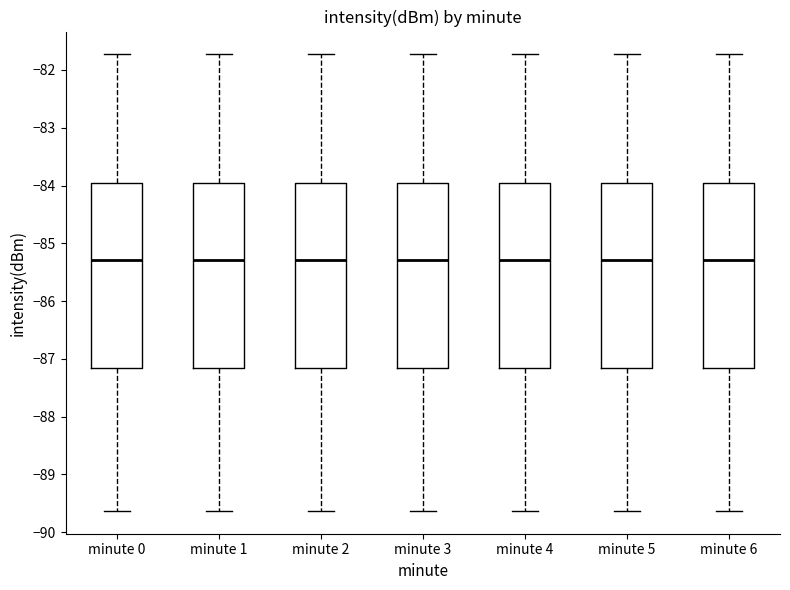

Reading left to right, read every box against the y-axis: the position of its median line, the range the box covers, and the ends of its whiskers. The values are not printed on the chart, so give them approximately, as read against the axis.

minute 0: median -85.3, box -87.2 to -83.9, whiskers -89.6 to -81.7
minute 1: median -85.3, box -87.2 to -83.9, whiskers -89.6 to -81.7
minute 2: median -85.3, box -87.2 to -83.9, whiskers -89.6 to -81.7
minute 3: median -85.3, box -87.2 to -83.9, whiskers -89.6 to -81.7
minute 4: median -85.3, box -87.2 to -83.9, whiskers -89.6 to -81.7
minute 5: median -85.3, box -87.2 to -83.9, whiskers -89.6 to -81.7
minute 6: median -85.3, box -87.2 to -83.9, whiskers -89.6 to -81.7